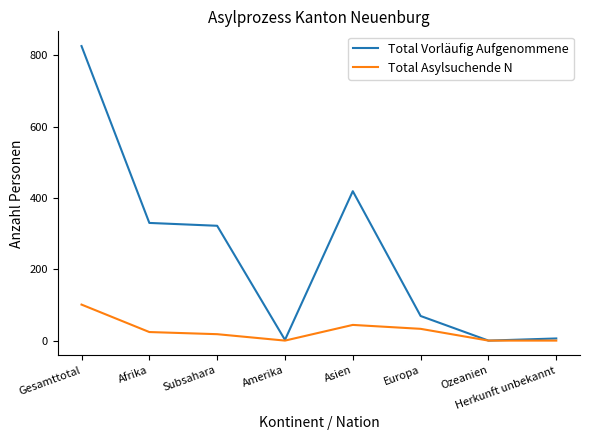

At which label does Total Vorläufig Aufgenommene reach its peak?

Gesamttotal